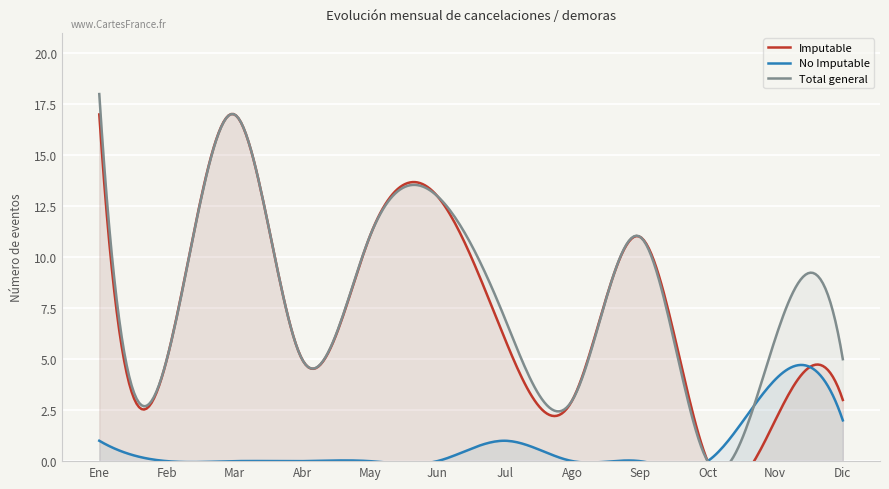

What is the difference between the second highest and minimum values in the Imputable series?

17